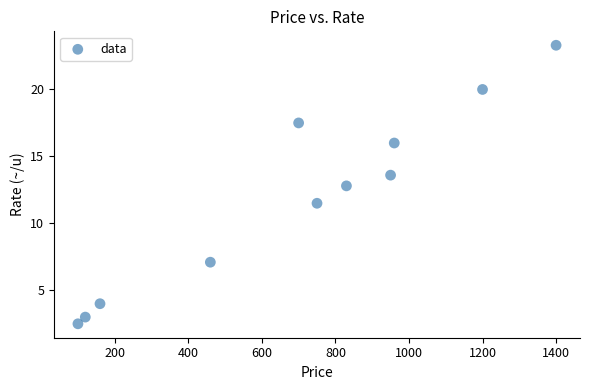

What is the range of Y values (max minus min)?

20.8